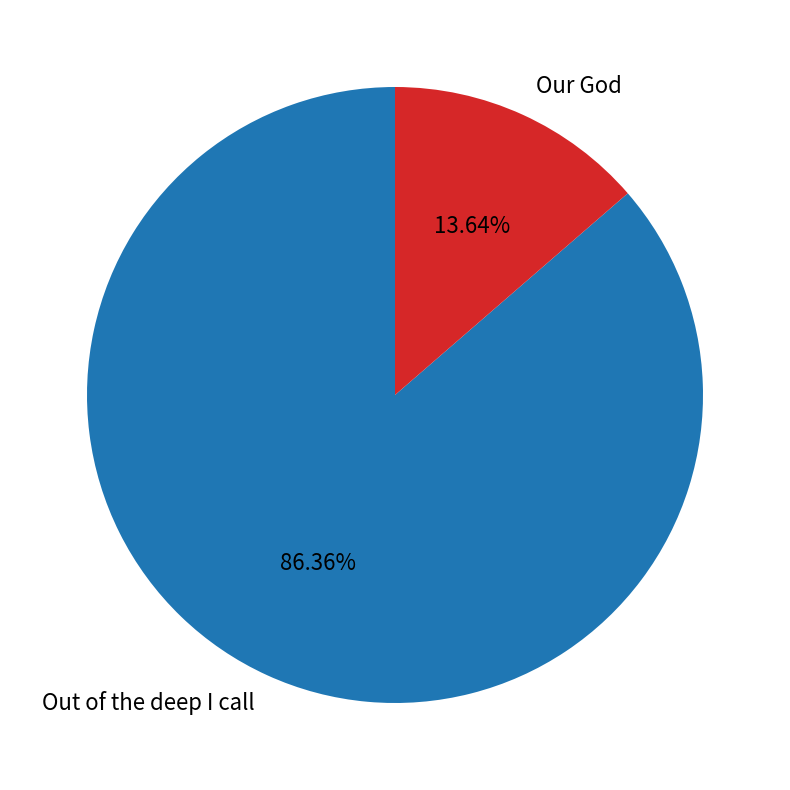

True or false: Our God accounts for 14% of the total.

True